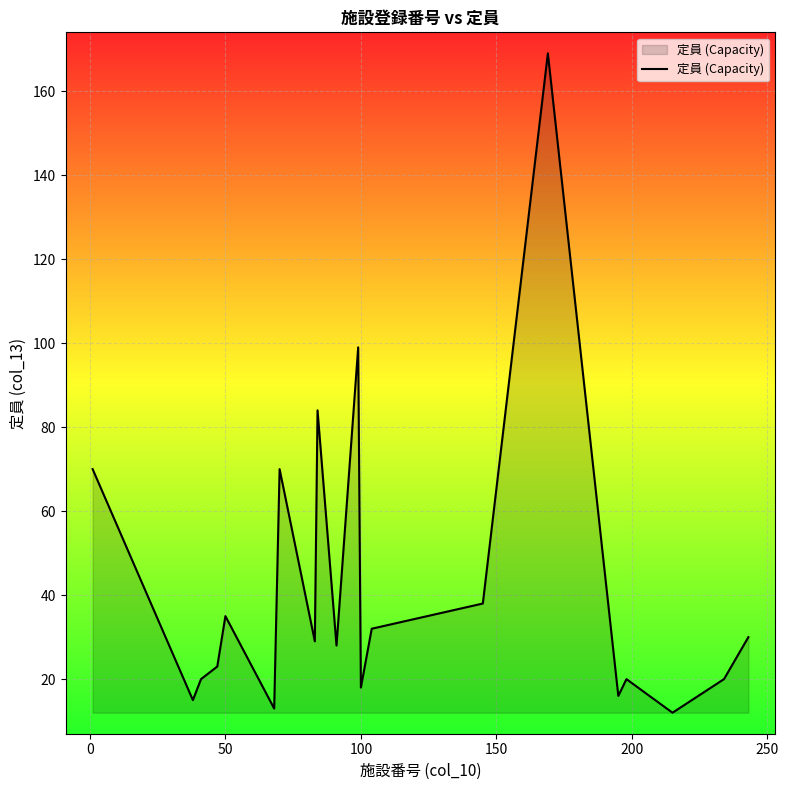

What is the minimum value shown in the chart?

12